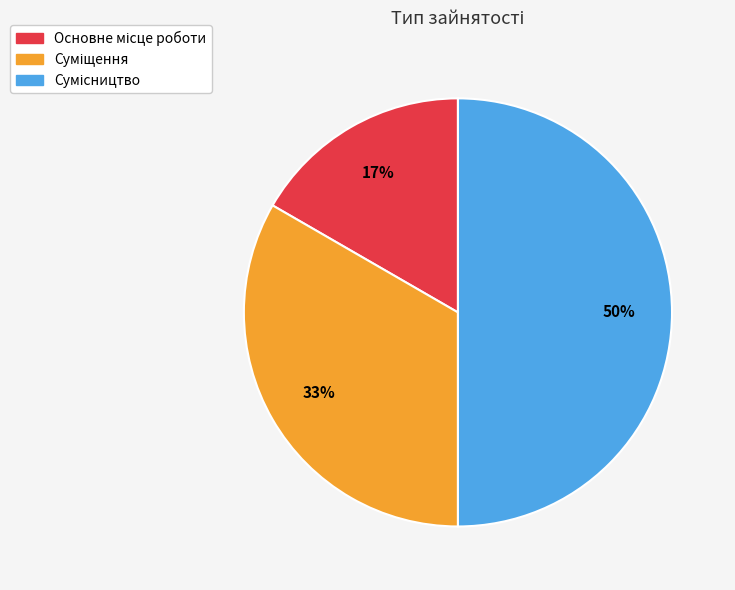

To the nearest percent, what is the average slice percentage?

33%